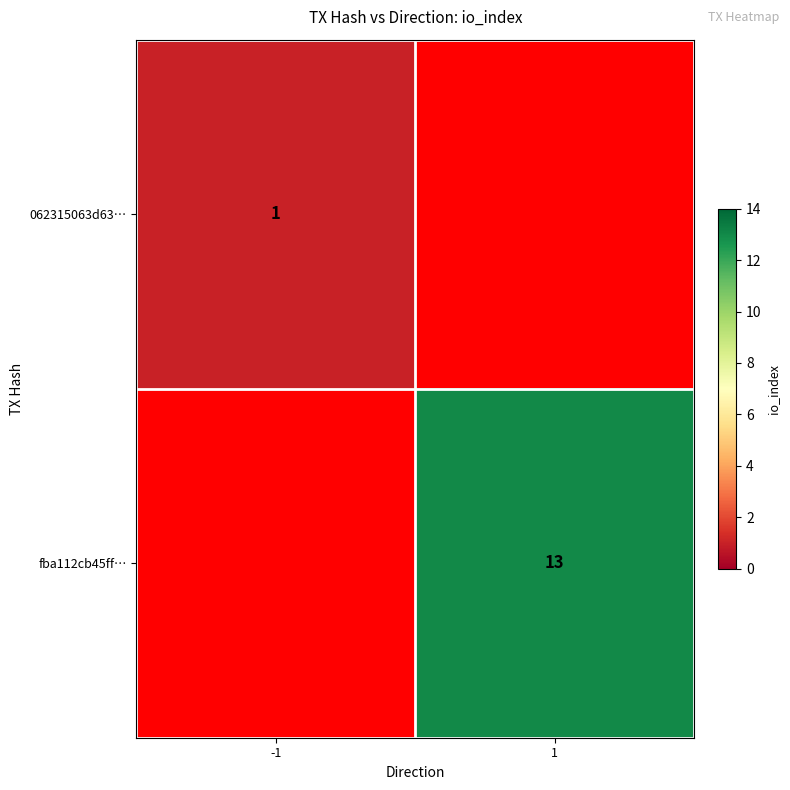

The 062315063d63… series shows 2 at -1. True or false?

False